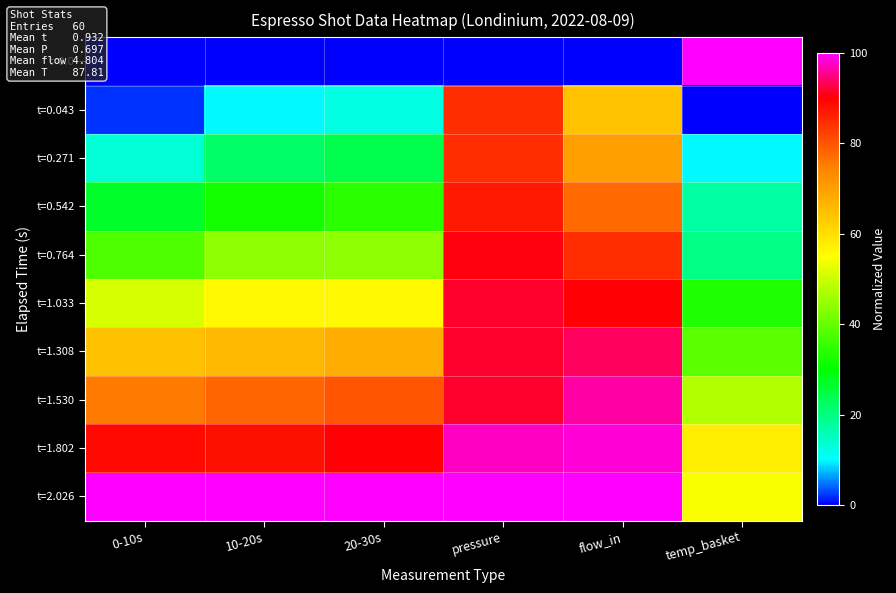

Which series has the largest total across all categories?

t=2.026